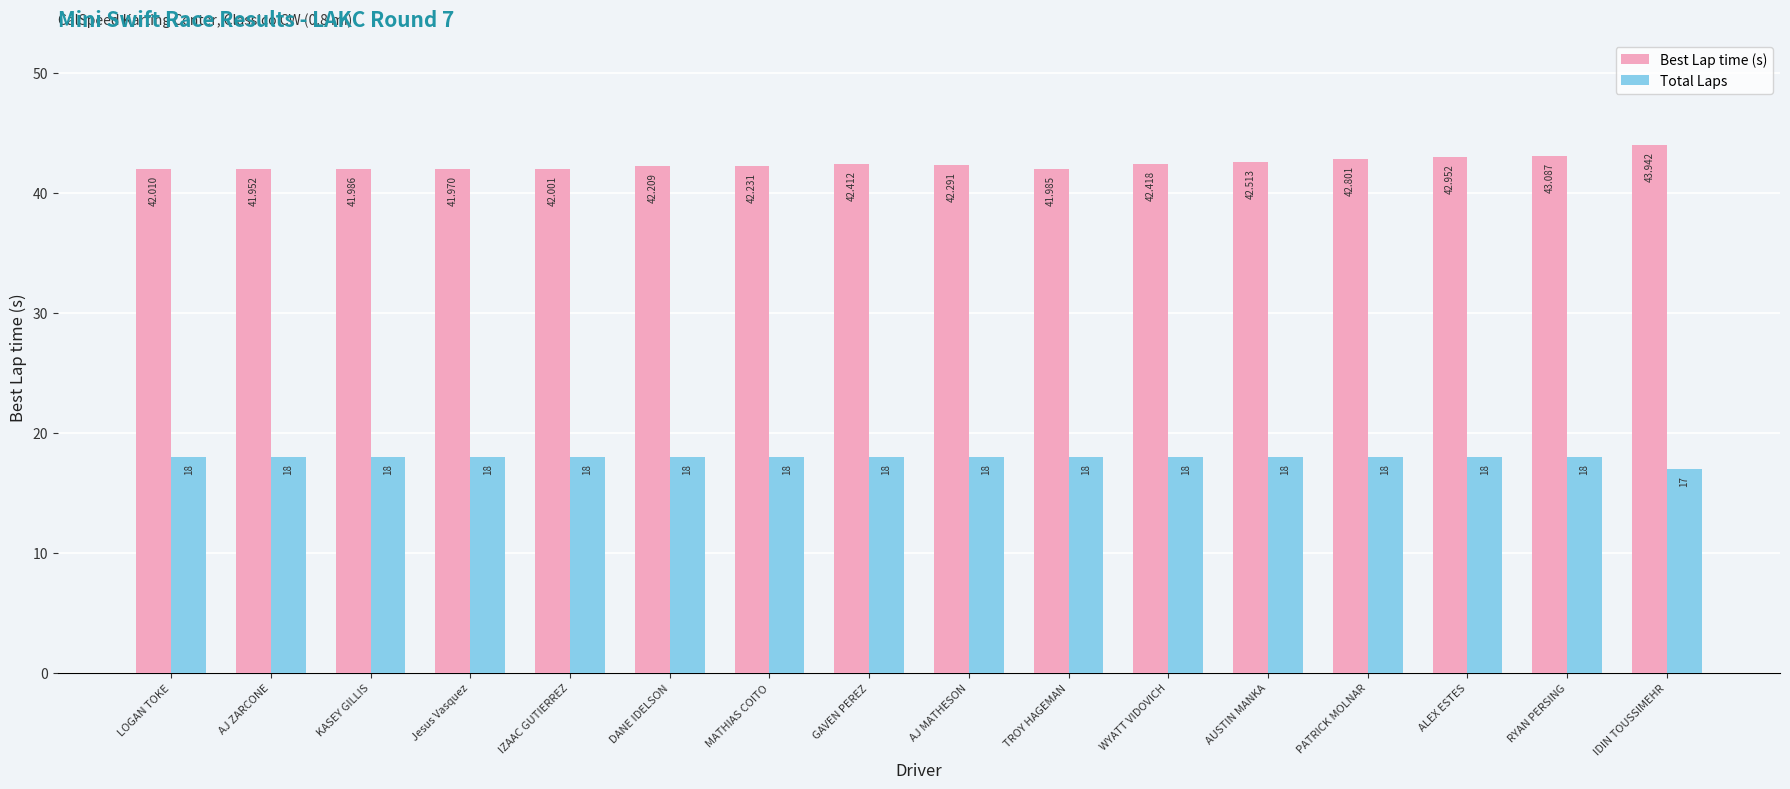

Where is Total Laps nearest to the value 17?

IDIN TOUSSIMEHR